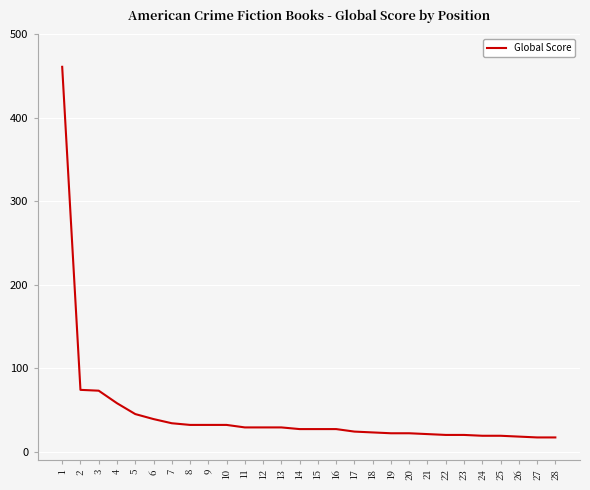

At which category does the chart reach its peak across all series?

1